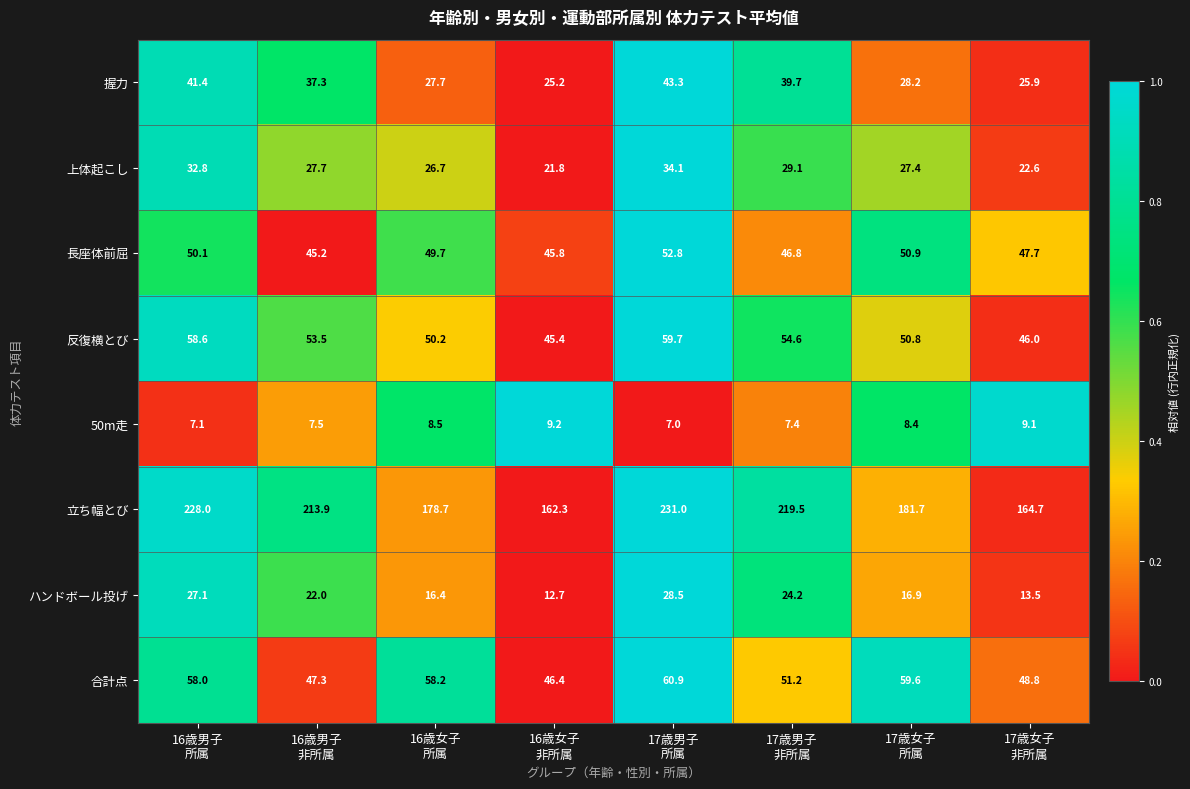

Which series has the largest total across all categories?

立ち幅とび